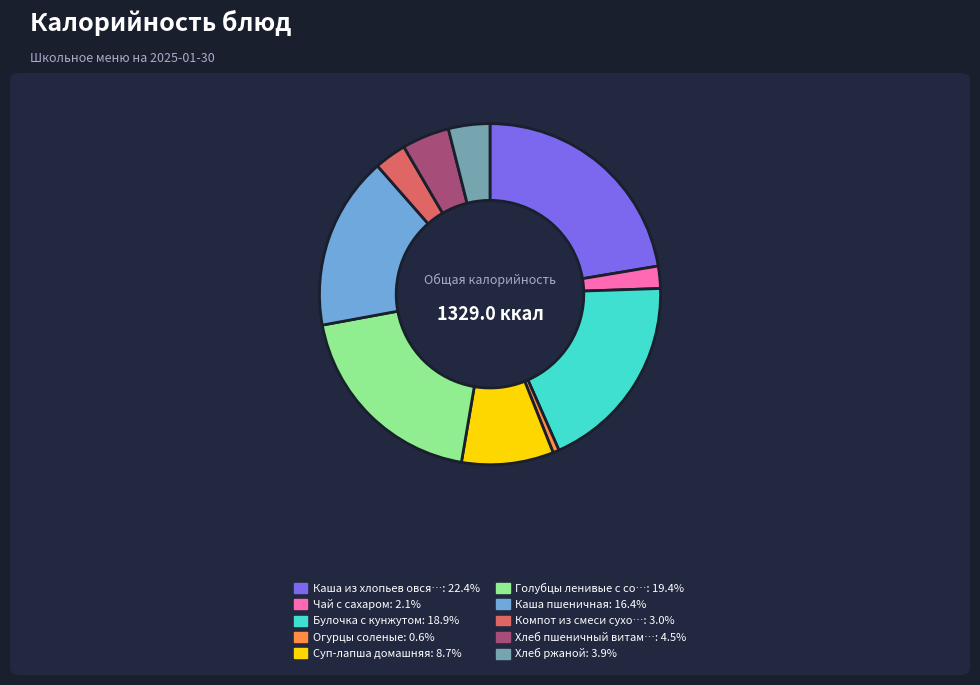

Is there any slice that represents more than half of the pie?

No